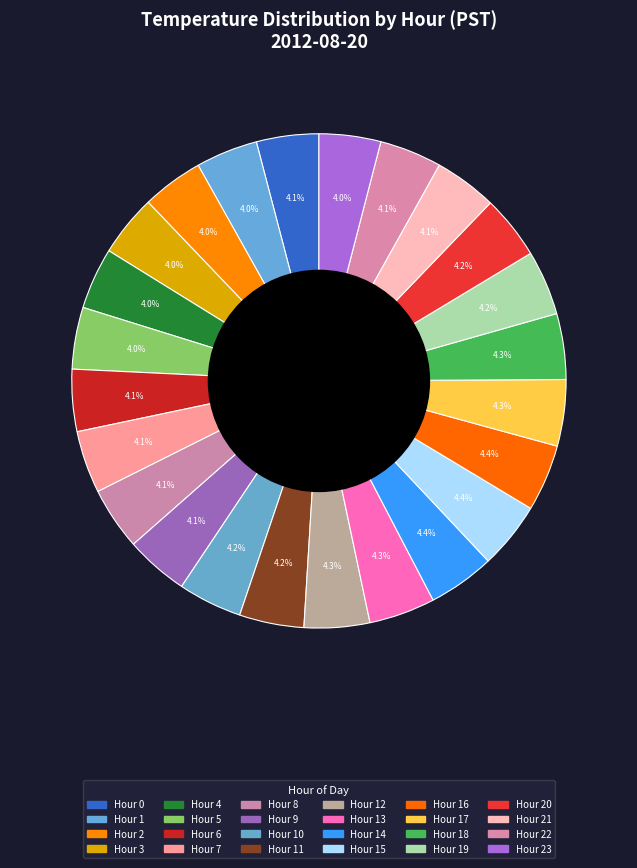

How many slices are in this pie chart?

24